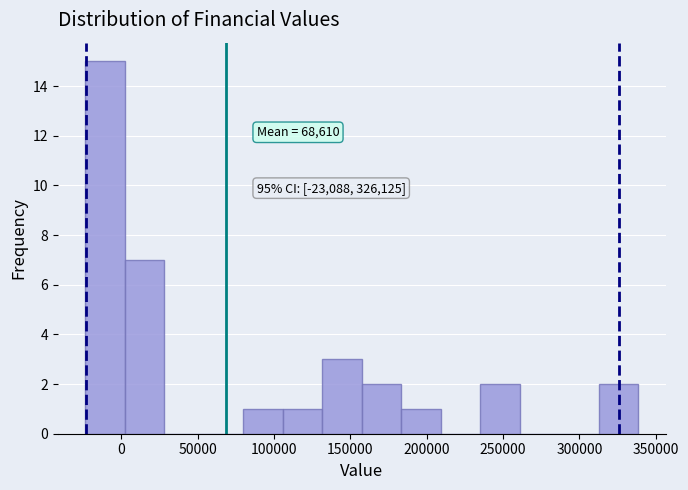

Over which range of the x-axis is the bar tallest?

-25000 to 0